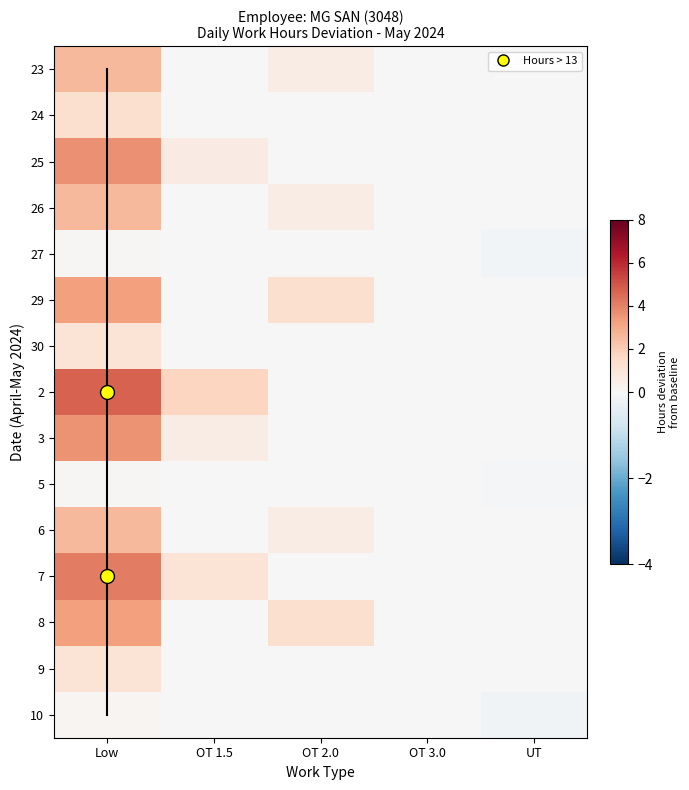

Reading left to right, extract all data points from this chart.

23: Low=2.6	OT 1.5=0.0	OT 2.0=0.6	OT 3.0=0.0	UT=0.0
24: Low=1.3	OT 1.5=0.0	OT 2.0=0.0	OT 3.0=0.0	UT=0.0
25: Low=3.7	OT 1.5=0.7	OT 2.0=0.0	OT 3.0=0.0	UT=0.0
26: Low=2.6	OT 1.5=0.0	OT 2.0=0.6	OT 3.0=0.0	UT=0.0
27: Low=0.1	OT 1.5=0.0	OT 2.0=0.0	OT 3.0=0.0	UT=-0.1
29: Low=3.3	OT 1.5=0.0	OT 2.0=1.3	OT 3.0=0.0	UT=0.0
30: Low=1.1	OT 1.5=0.0	OT 2.0=0.0	OT 3.0=0.0	UT=0.0
2: Low=4.7	OT 1.5=1.7	OT 2.0=0.0	OT 3.0=0.0	UT=0.0
3: Low=3.6	OT 1.5=0.6	OT 2.0=0.0	OT 3.0=0.0	UT=0.0
5: Low=0.1	OT 1.5=0.0	OT 2.0=0.0	OT 3.0=0.0	UT=-0.1
6: Low=2.6	OT 1.5=0.0	OT 2.0=0.6	OT 3.0=0.0	UT=0.0
7: Low=4.1	OT 1.5=1.1	OT 2.0=0.0	OT 3.0=0.0	UT=0.0
8: Low=3.3	OT 1.5=0.0	OT 2.0=1.3	OT 3.0=0.0	UT=0.0
9: Low=1.1	OT 1.5=0.0	OT 2.0=0.0	OT 3.0=0.0	UT=0.0
10: Low=0.1	OT 1.5=0.0	OT 2.0=0.0	OT 3.0=0.0	UT=-0.1